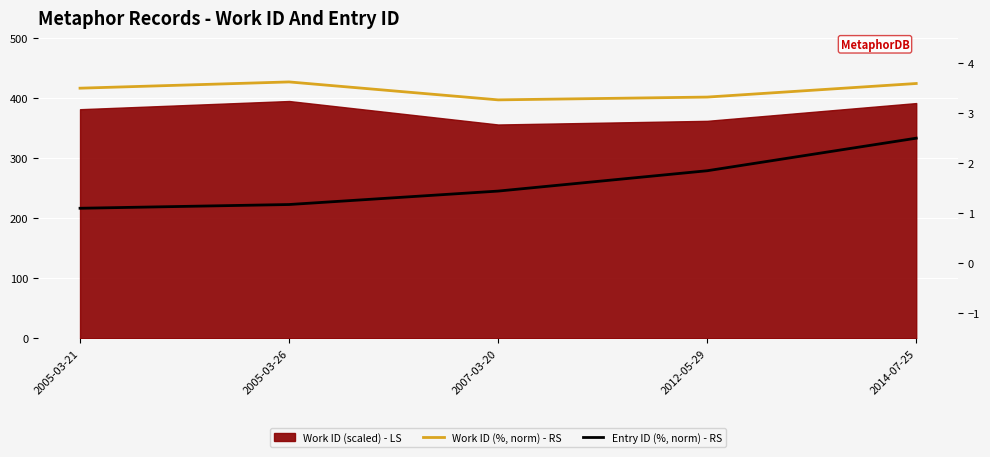

What is the minimum value shown in the chart?

1.1